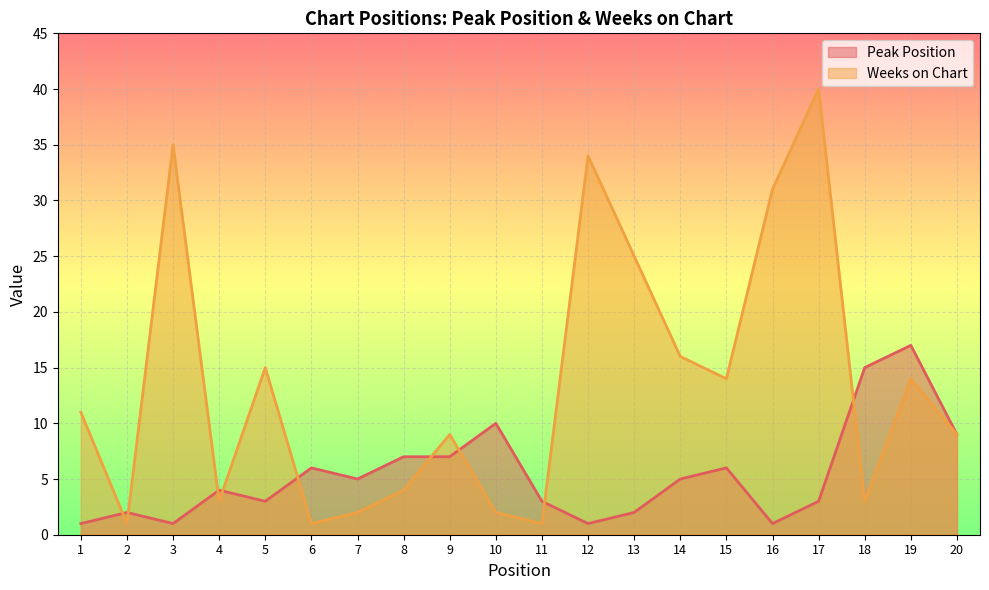

Which series has the widest spread of values?

Weeks on Chart